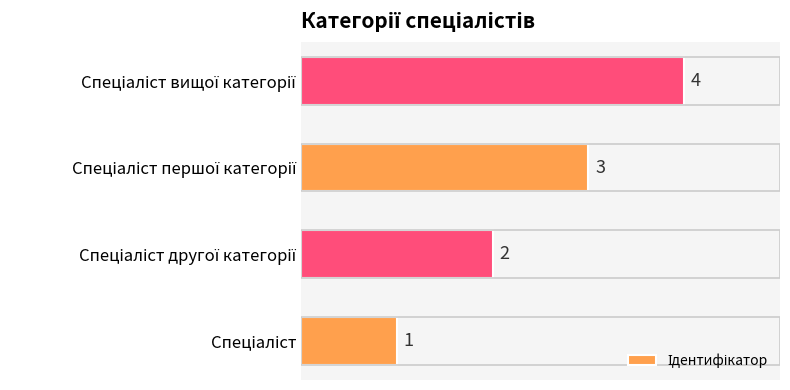

What is the greatest value displayed?

4